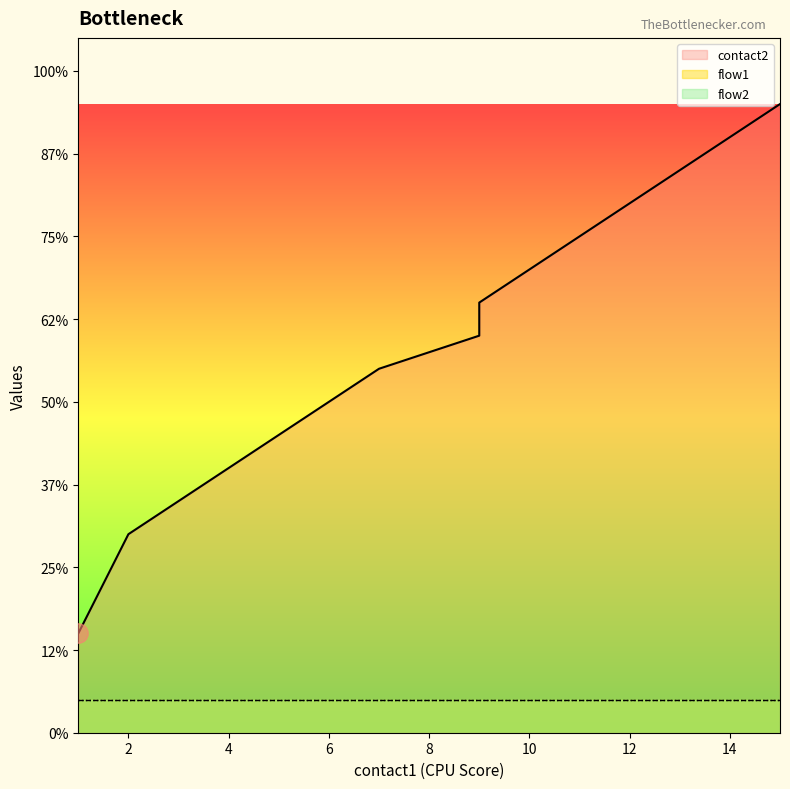

Is this an area chart (filled region under the line)?

No